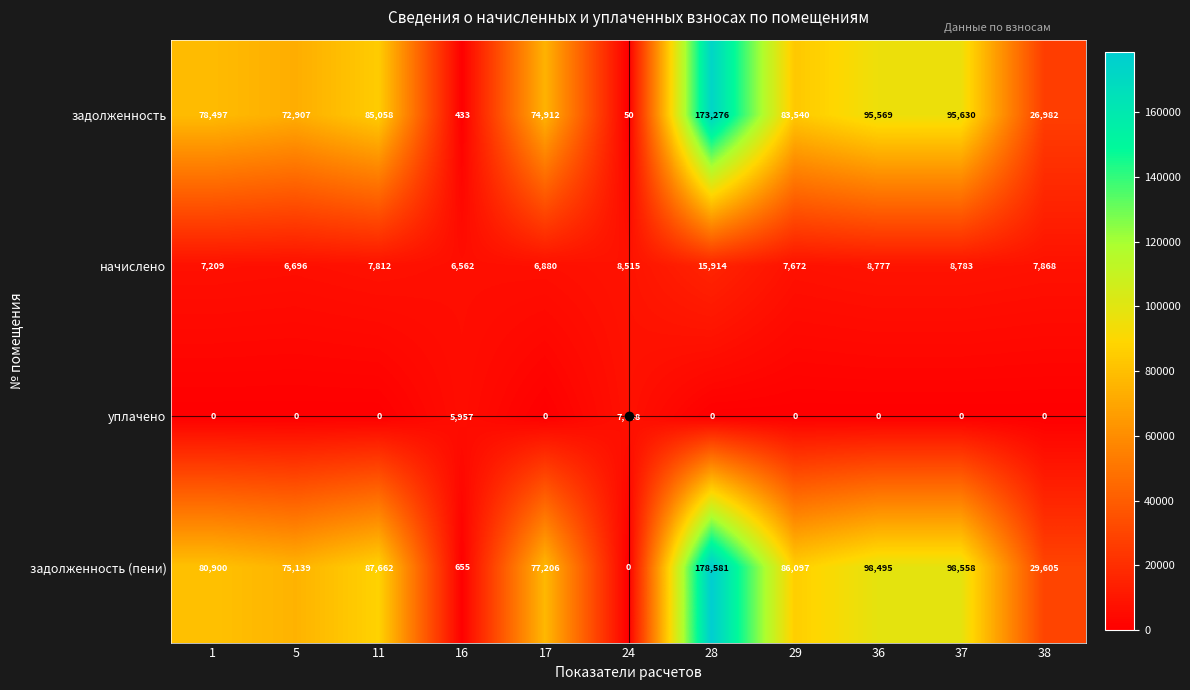

Which series changed the most between 36 and 38?

задолженность (пени)